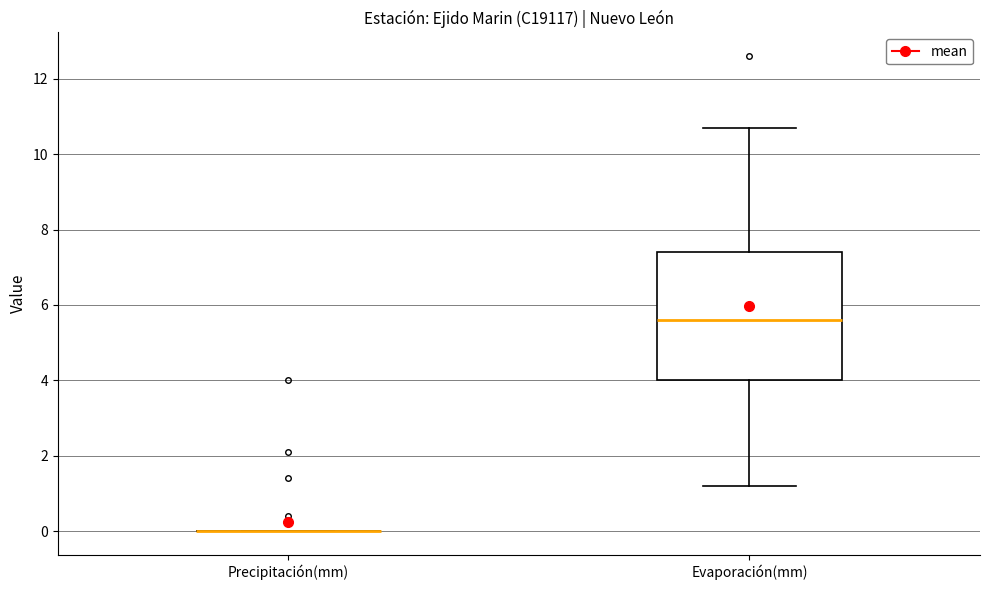

Reading left to right, transcribe this box plot: for each box, give where its median line is, the range the box spans, and where its two whiskers end, as read against the y-axis. The values are not printed on the chart, so give them approximately, as read against the axis.

Precipitación(mm): box collapsed to a line at 0.0, whiskers 0.0 to 0.0
Evaporación(mm): median 5.6, box 4.0 to 7.4, whiskers 1.2 to 10.8